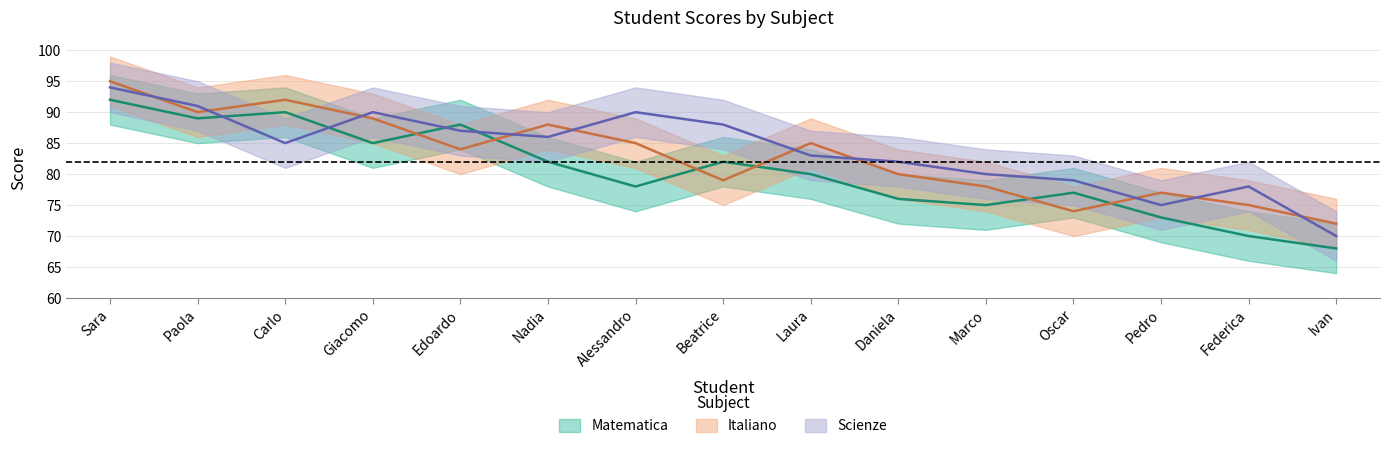

What is the total value across all series at Daniela?

238